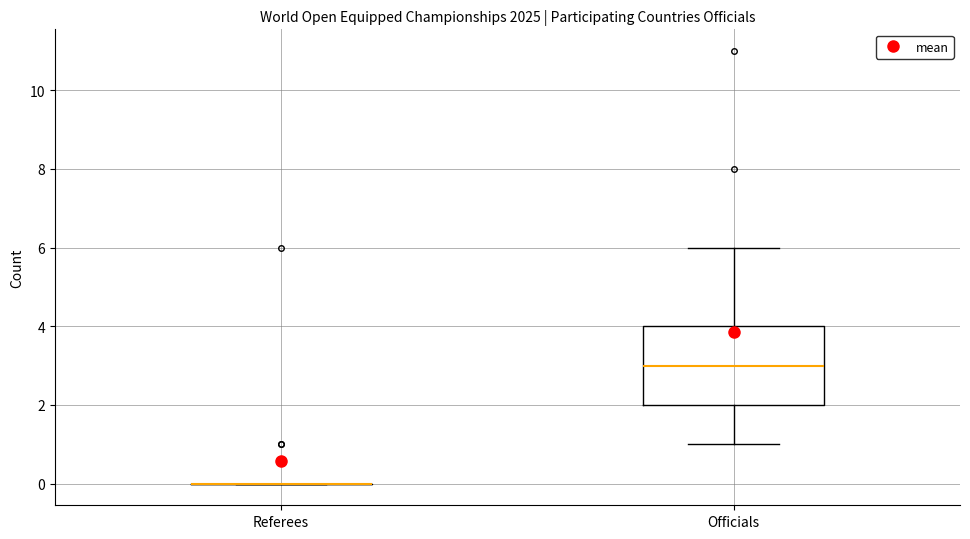

Reading left to right, transcribe this box plot: for each box, give where its median line is, the range the box spans, and where its two whiskers end, as read against the y-axis. The values are not printed on the chart, so give them approximately, as read against the axis.

Referees: box collapsed to a line at 0, whiskers 0 to 0
Officials: median 3, box 2 to 4, whiskers 1 to 6